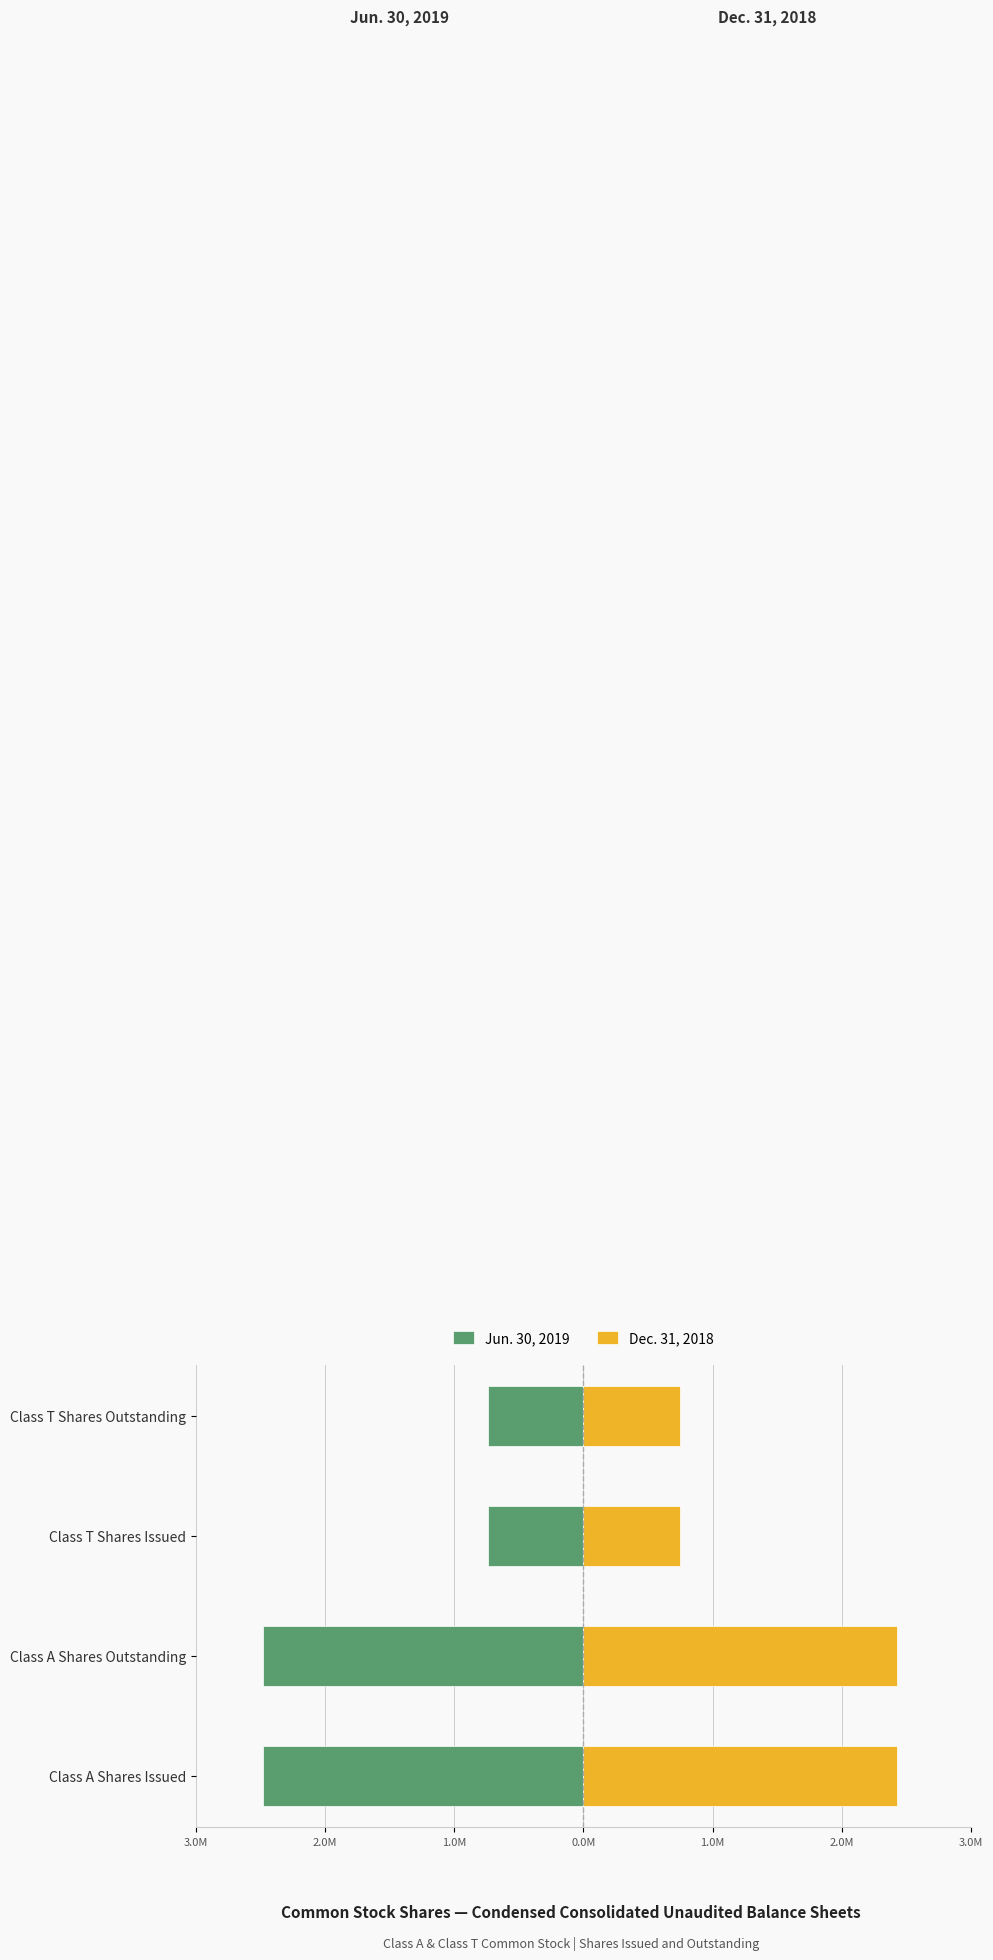

True or false: Jun. 30, 2019 has a value of -0.5 at Class T Shares Issued.

False